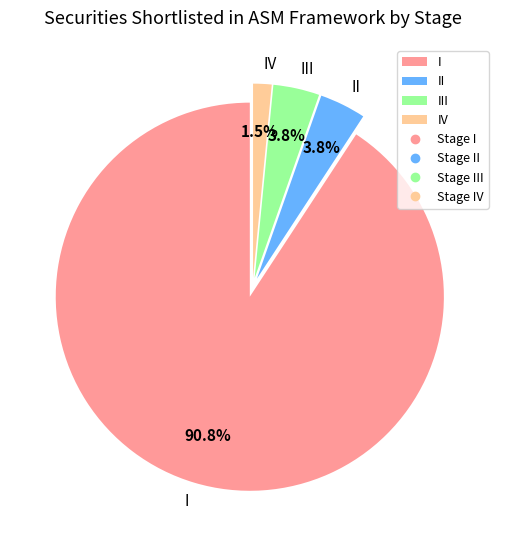

What percentage is NOT represented by II?

96.2%